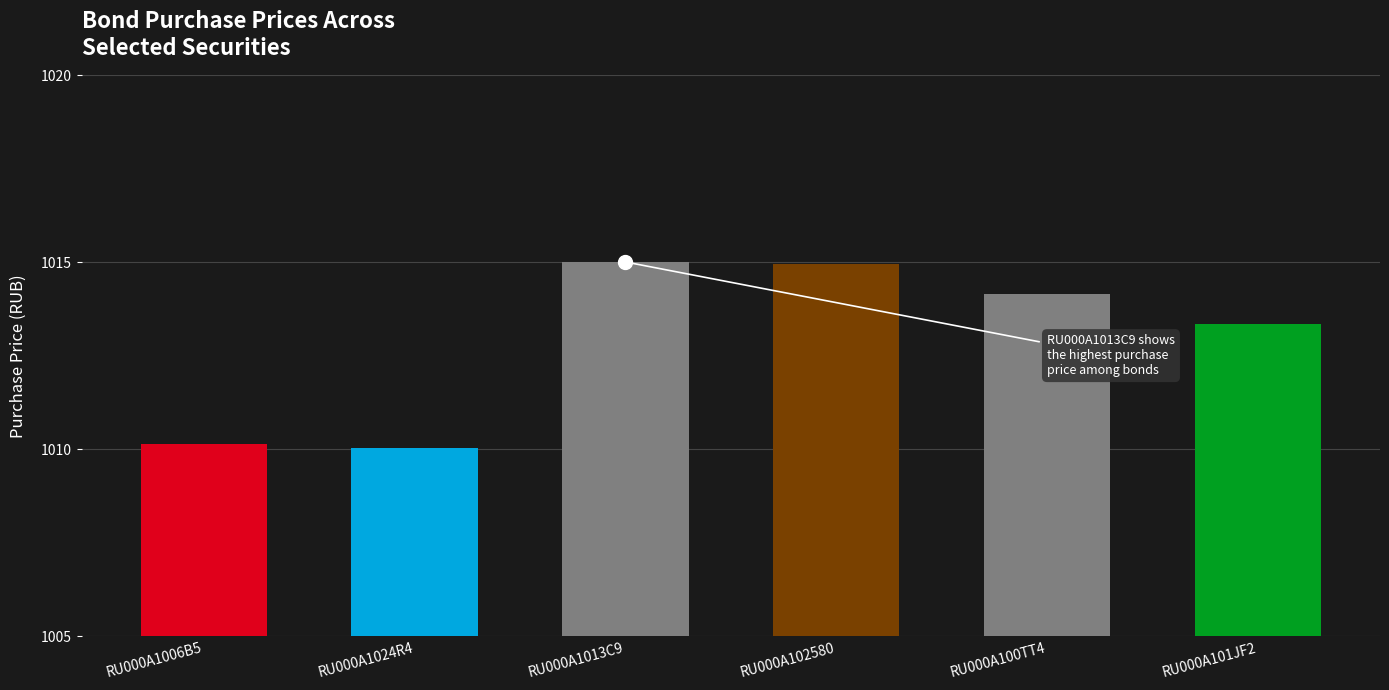

What is the label of the 5th bar from the right?

RU000A1024R4